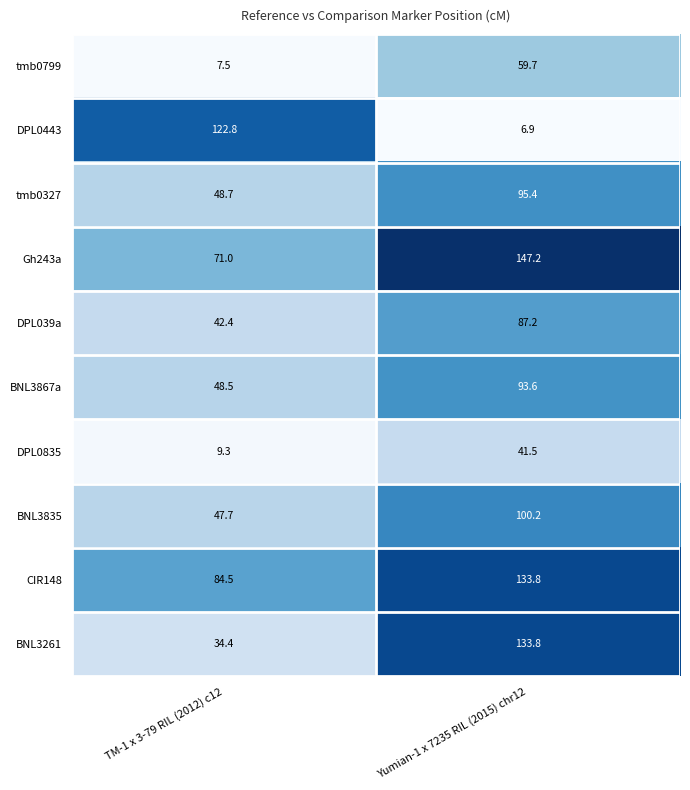

What is the sum of the tmb0327 values at TM-1 x 3-79 RIL (2012) c12 and Yumian-1 x 7235 RIL (2015) chr12?

144.1